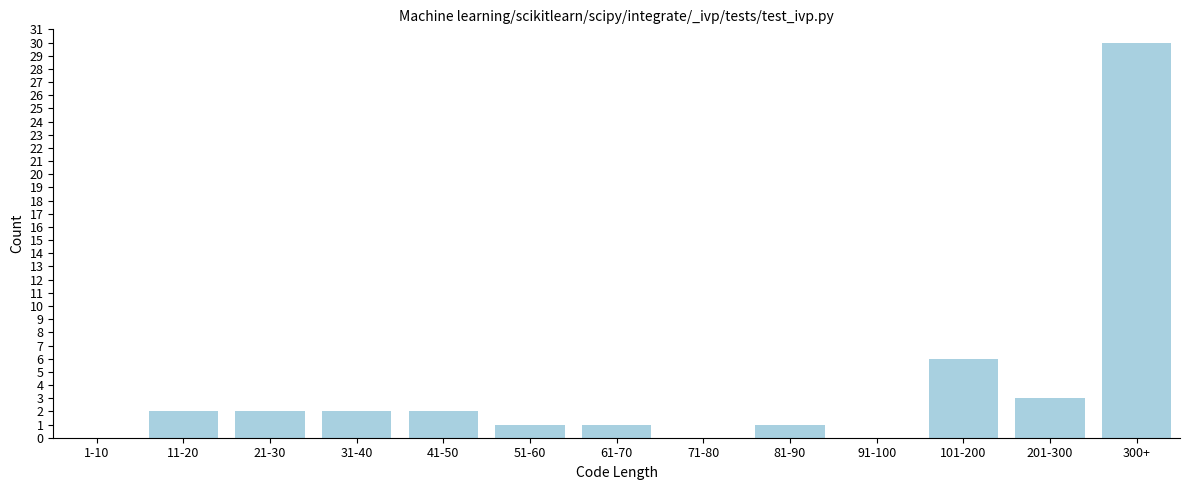

Reading right to left, extract all data points from this chart.

300+=30	201-300=3	101-200=6	91-100=0	81-90=1	71-80=0	61-70=1	51-60=1	41-50=2	31-40=2	21-30=2	11-20=2	1-10=0